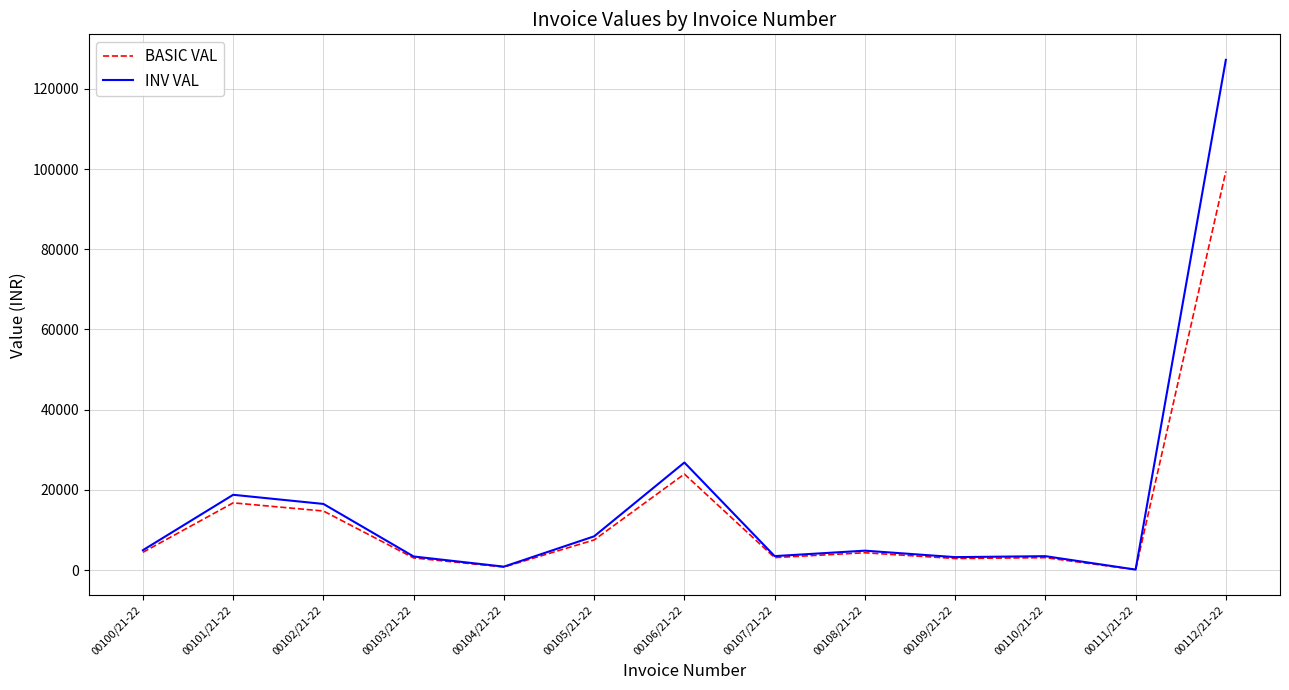

How many categories are shown in the chart?

13